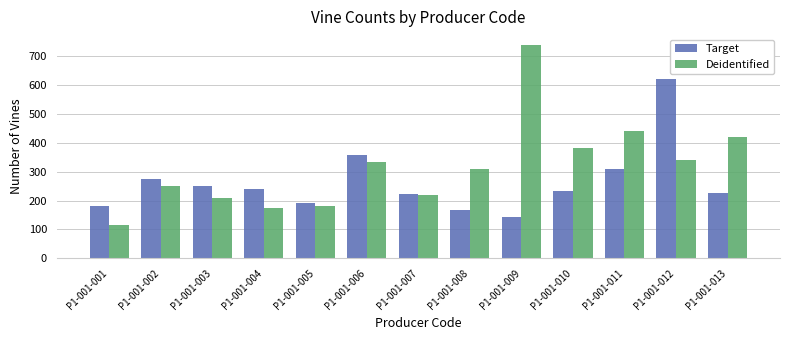

Rank the series at P1-001-011 from highest to lowest value.

Deidentified, Target